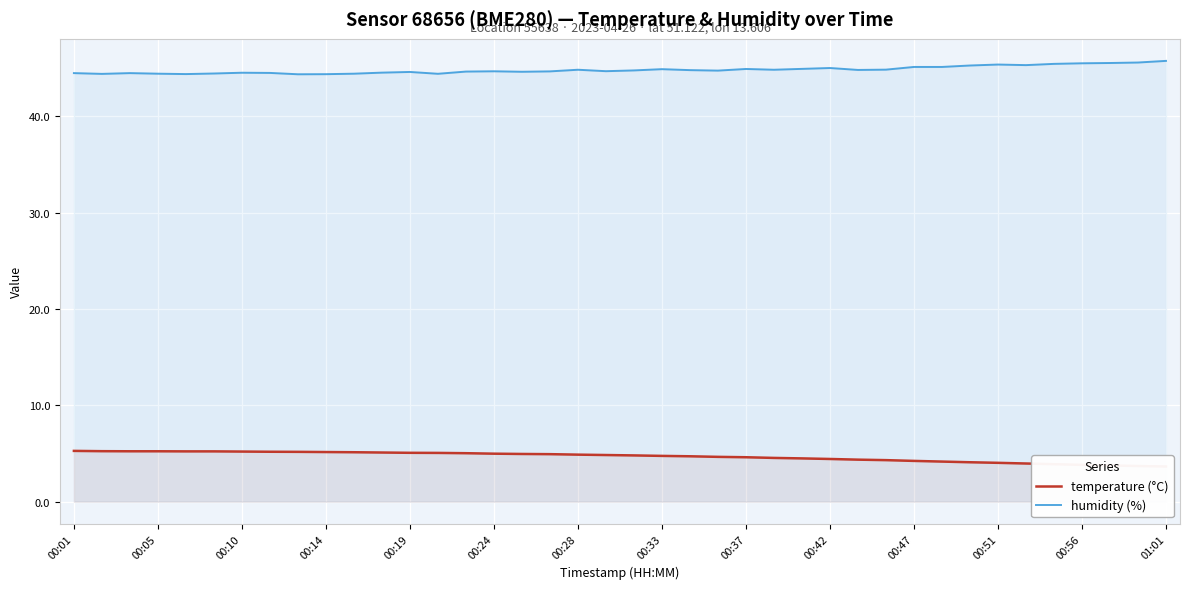

True or false: humidity (%) and temperature (°C) intersect in this chart.

False